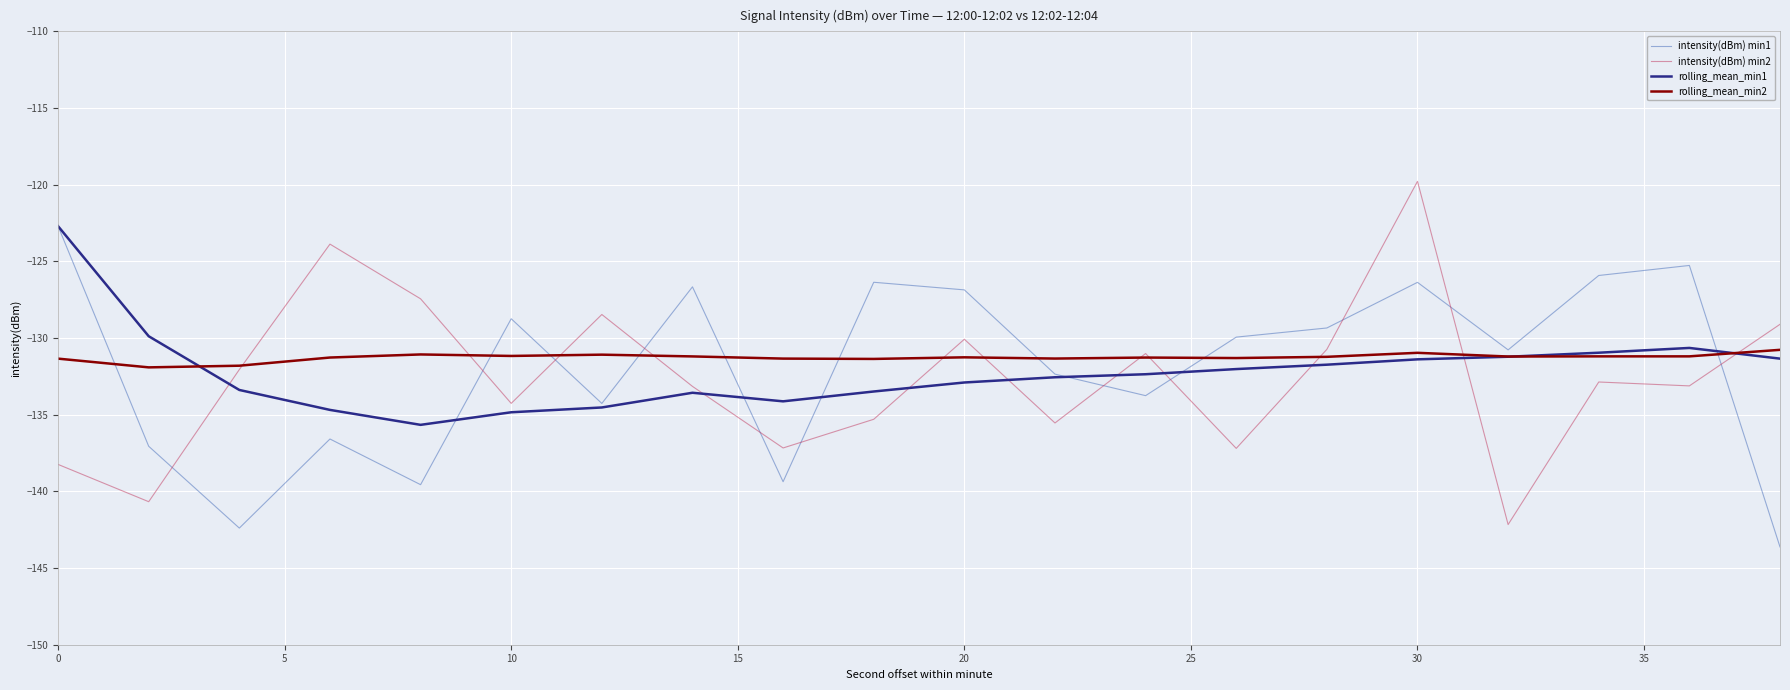

True or false: intensity(dBm) min1 and intensity(dBm) min2 cross at least once.

True